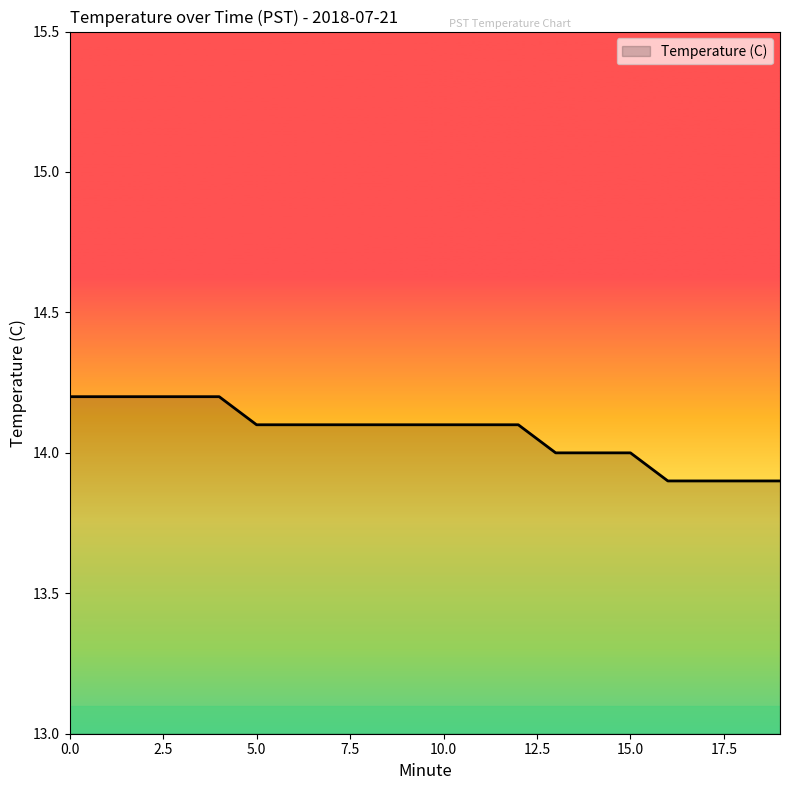

What is the smallest value displayed?

13.9